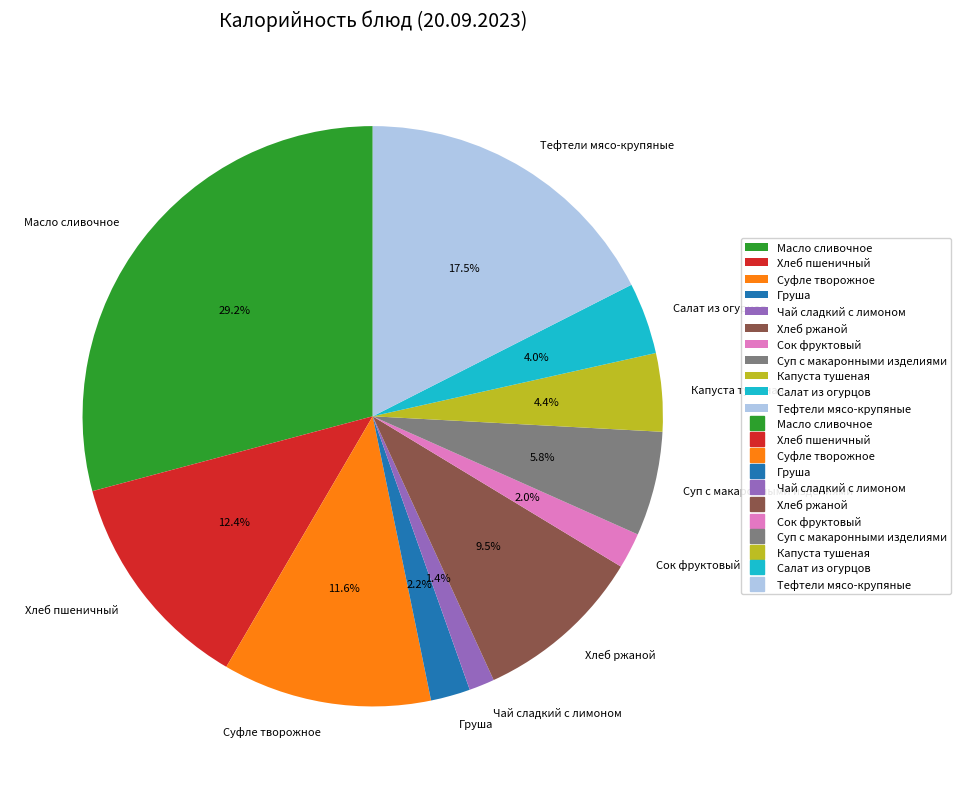

To the nearest percent, what is the average slice percentage?

9%